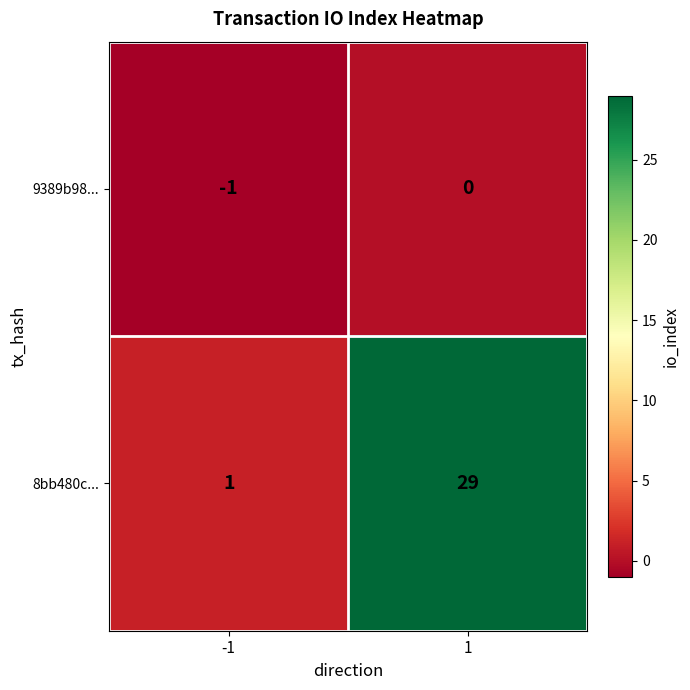

Reading left to right, what are all the values shown in this chart?

9389b98...: -1=-1	1=0
8bb480c...: -1=1	1=29